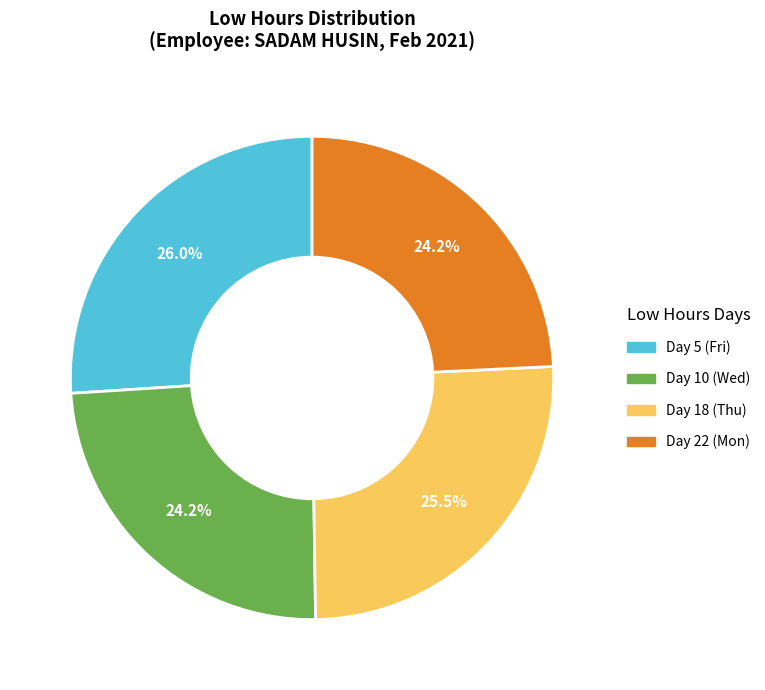

Does any single category account for the majority?

No